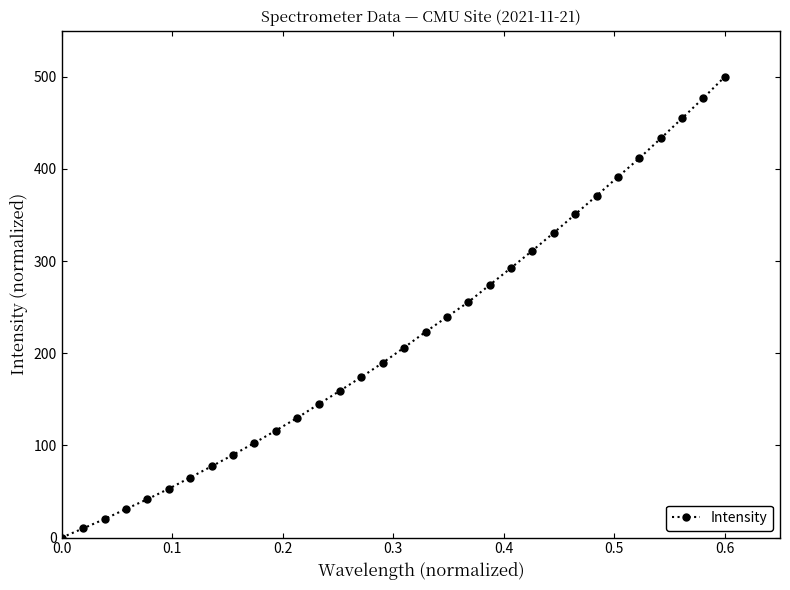

What is the average value?

216.5